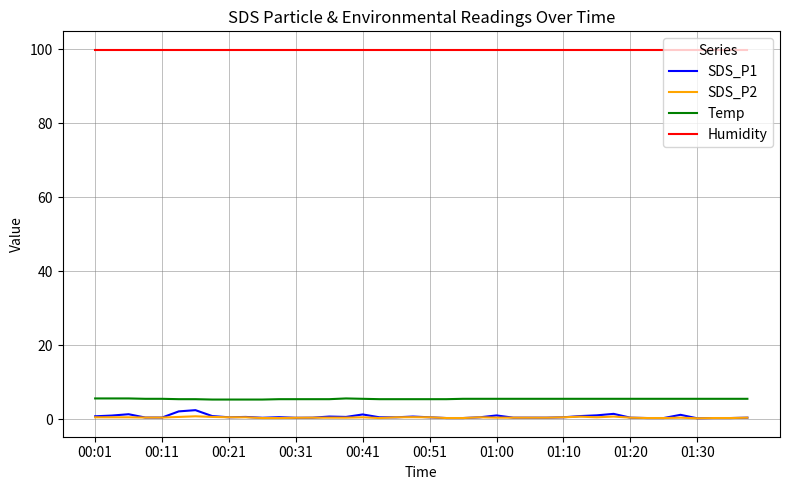

True or false: SDS_P1 has more than 1 points higher than both neighbors.

True